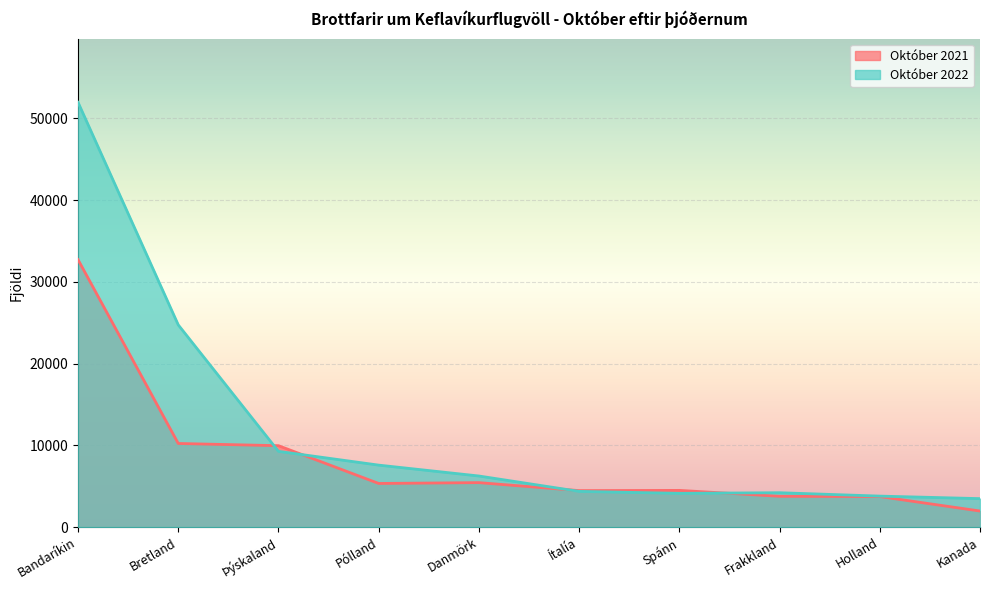

At which category is the sum across all series the highest?

Bandaríkin